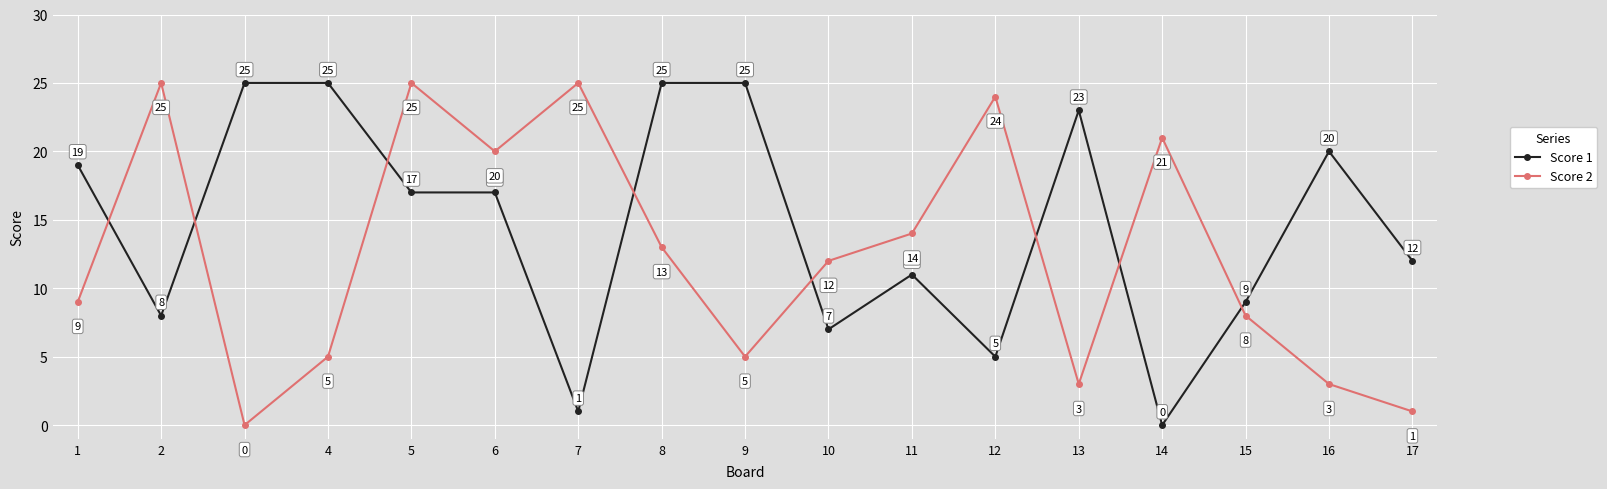

List the series in order of their overall mean, lowest first.

Score 2, Score 1